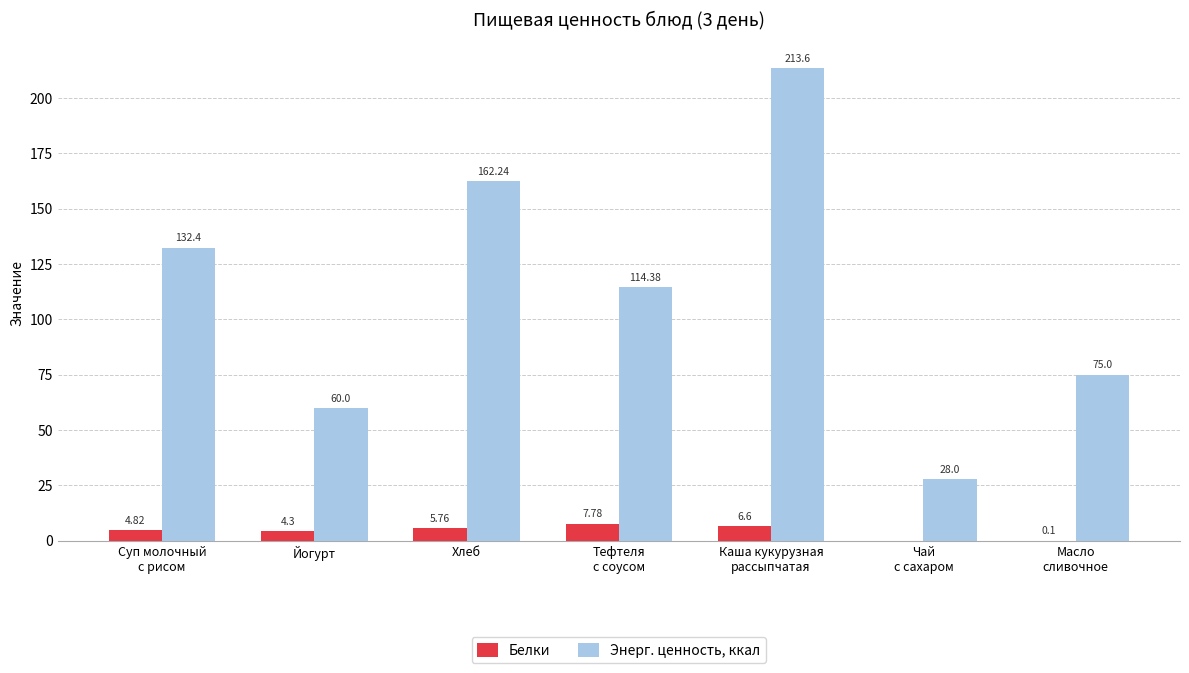

Where is Белки nearest to the value 3?

Йогурт